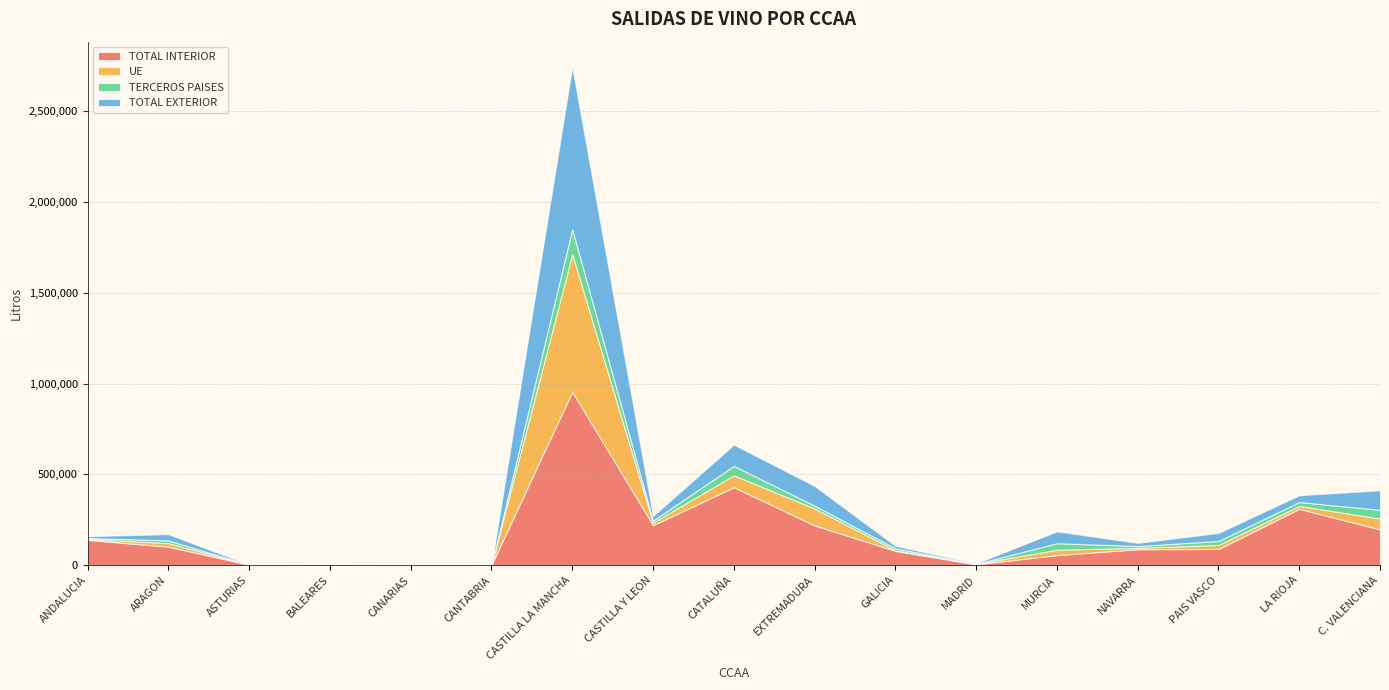

How many series are shown in this chart?

4